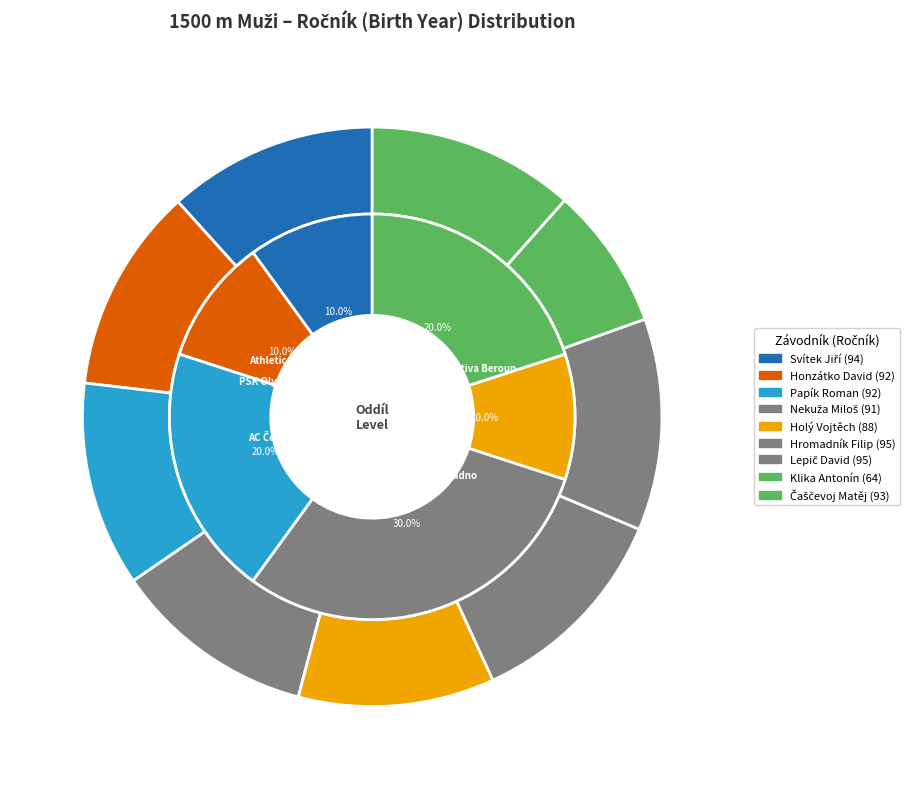

The Svítek Jiří slice represents 3% of the pie. True or false?

False